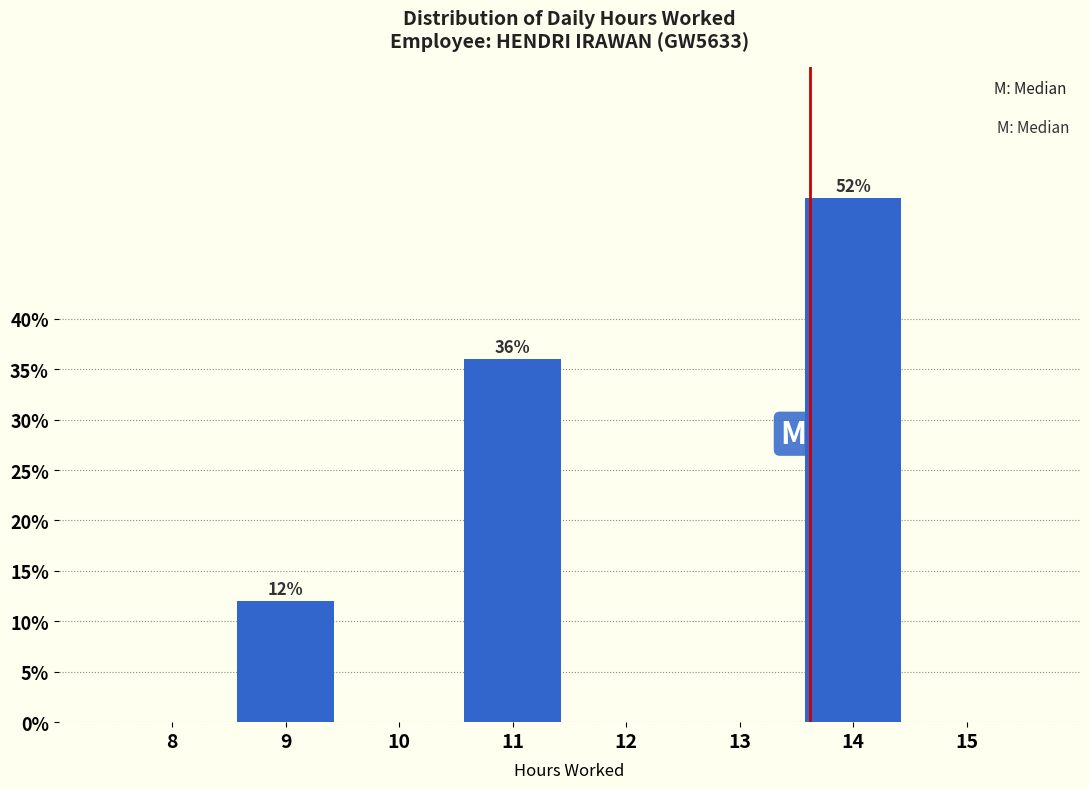

Reading left to right, extract all data points from this chart.

8=0	9=12	10=0	11=36	12=0	13=0	14=52	15=0